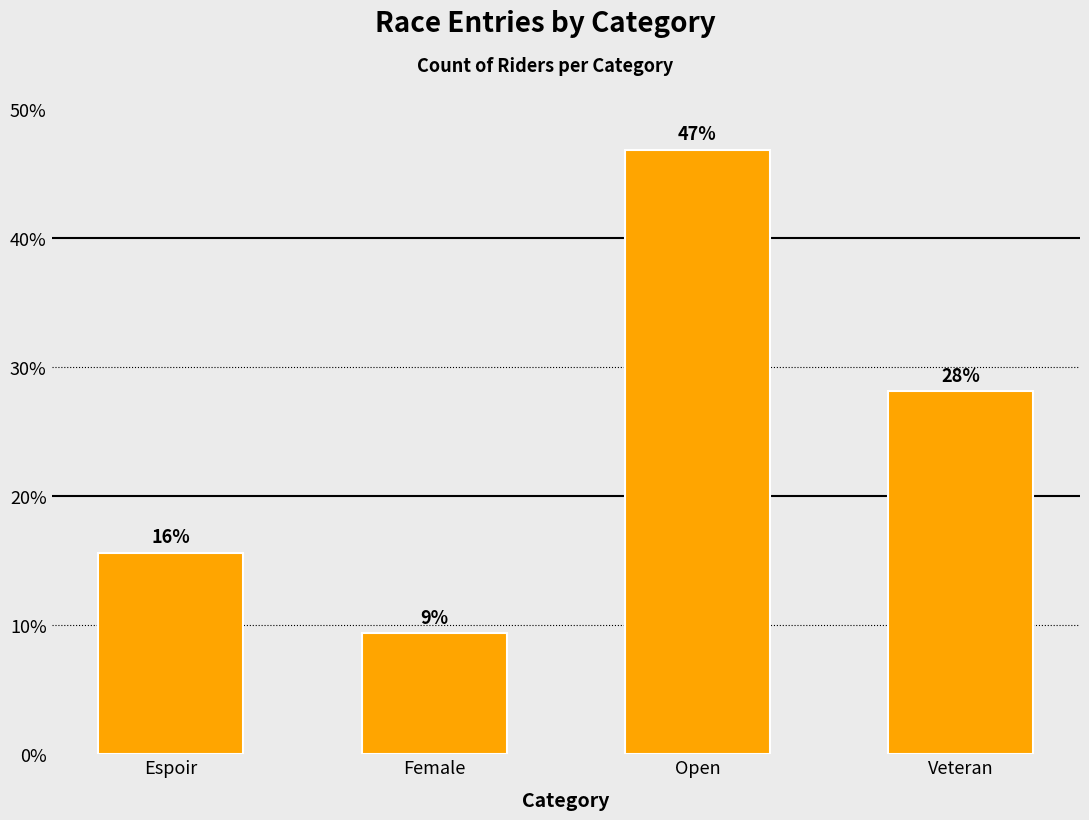

Are the bars horizontal?

No